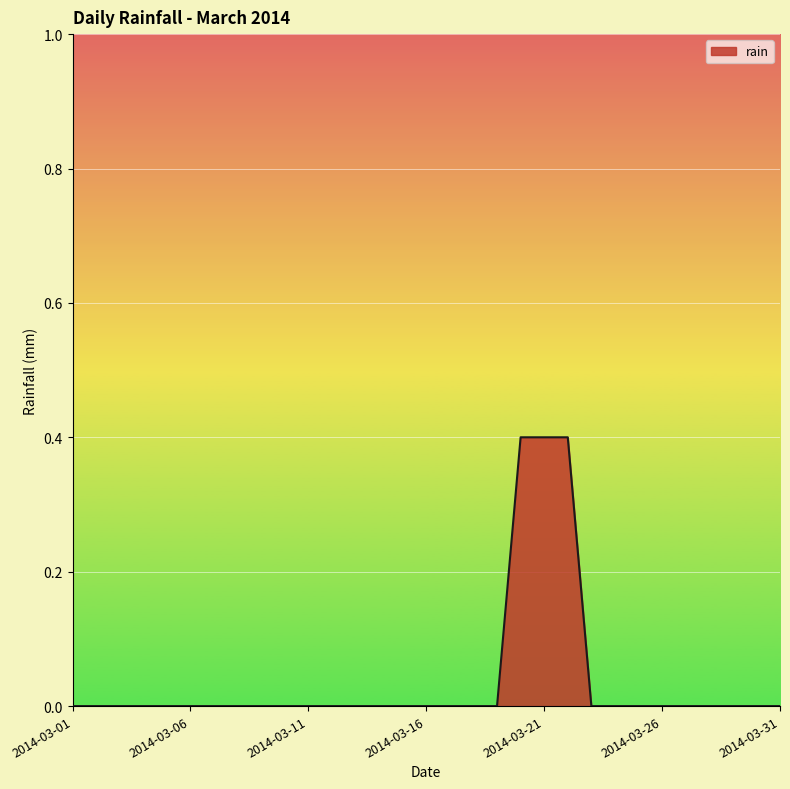

What is the difference between the maximum and minimum values?

0.4